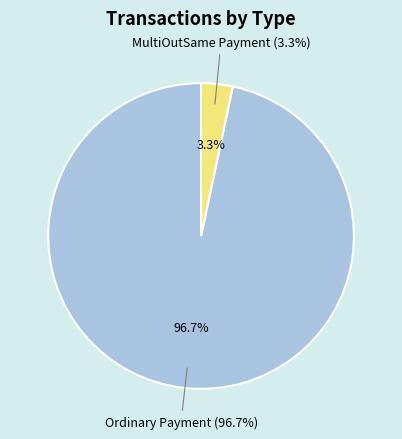

Which slice is the smallest?

MultiOutSame Payment